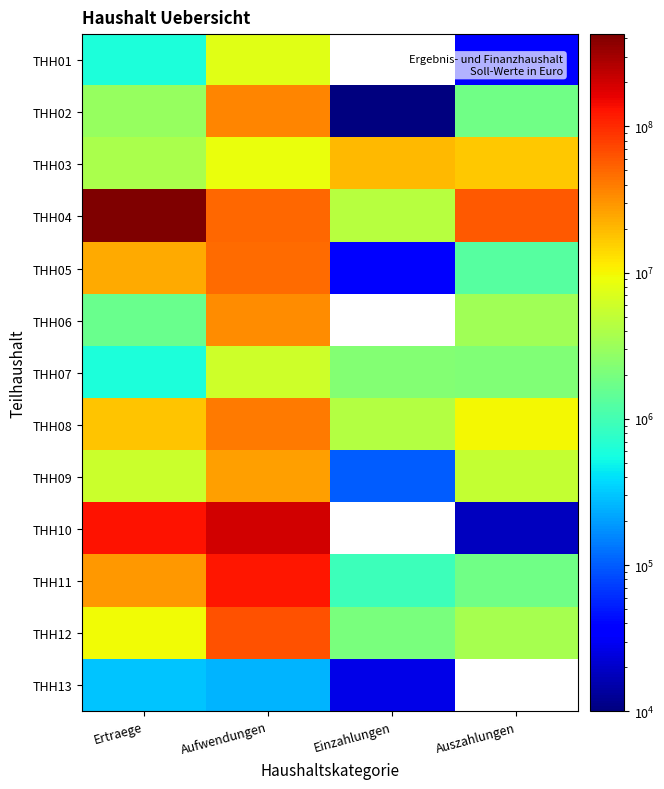

Reading right to left, list all the values displayed in this chart.

THH01: Auszahlungen=36800	Einzahlungen=0	Aufwendungen=7687043	Ertraege=595135
THH02: Auszahlungen=1772000	Einzahlungen=10000	Aufwendungen=36593096	Ertraege=2963664
THH03: Auszahlungen=16594000	Einzahlungen=20282920	Aufwendungen=8644477	Ertraege=3720152
THH04: Auszahlungen=59217661	Einzahlungen=4438981	Aufwendungen=49511773	Ertraege=427191891
THH05: Auszahlungen=1254220	Einzahlungen=35000	Aufwendungen=47558798	Ertraege=24069585
THH06: Auszahlungen=3383400	Einzahlungen=0	Aufwendungen=33267648	Ertraege=1629190
THH07: Auszahlungen=2185000	Einzahlungen=2296200	Aufwendungen=5882472	Ertraege=599341
THH08: Auszahlungen=9708500	Einzahlungen=4234600	Aufwendungen=40808419	Ertraege=17419077
THH09: Auszahlungen=5210200	Einzahlungen=100000	Aufwendungen=26806516	Ertraege=5808504
THH10: Auszahlungen=18000	Einzahlungen=0	Aufwendungen=201130747	Ertraege=128326691
THH11: Auszahlungen=1756500	Einzahlungen=900000	Aufwendungen=125542318	Ertraege=29679136
THH12: Auszahlungen=3673500	Einzahlungen=2033000	Aufwendungen=64697008	Ertraege=9506001
THH13: Auszahlungen=0	Einzahlungen=26700	Aufwendungen=255624	Ertraege=294075